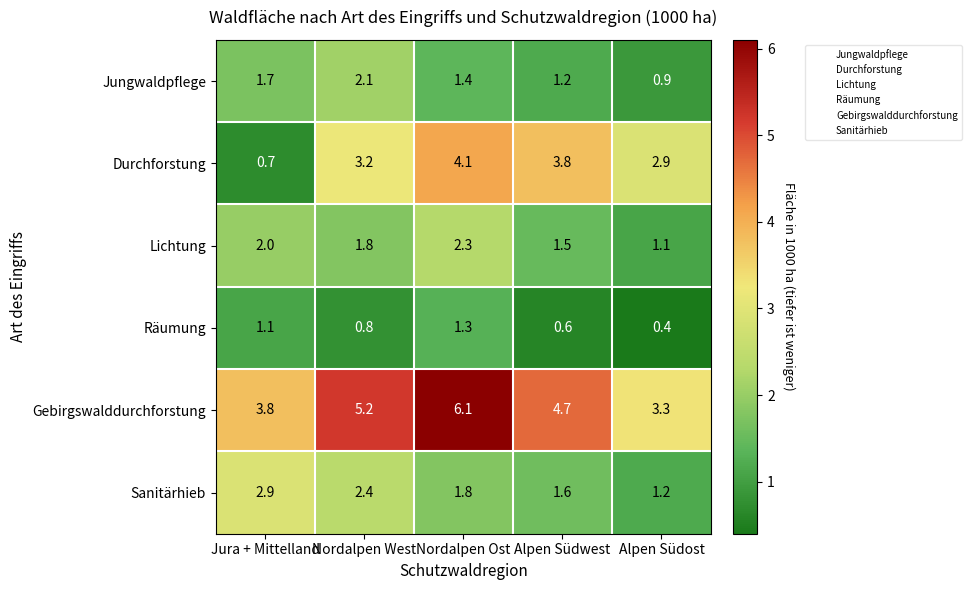

Which series has the largest range (max minus min)?

Durchforstung